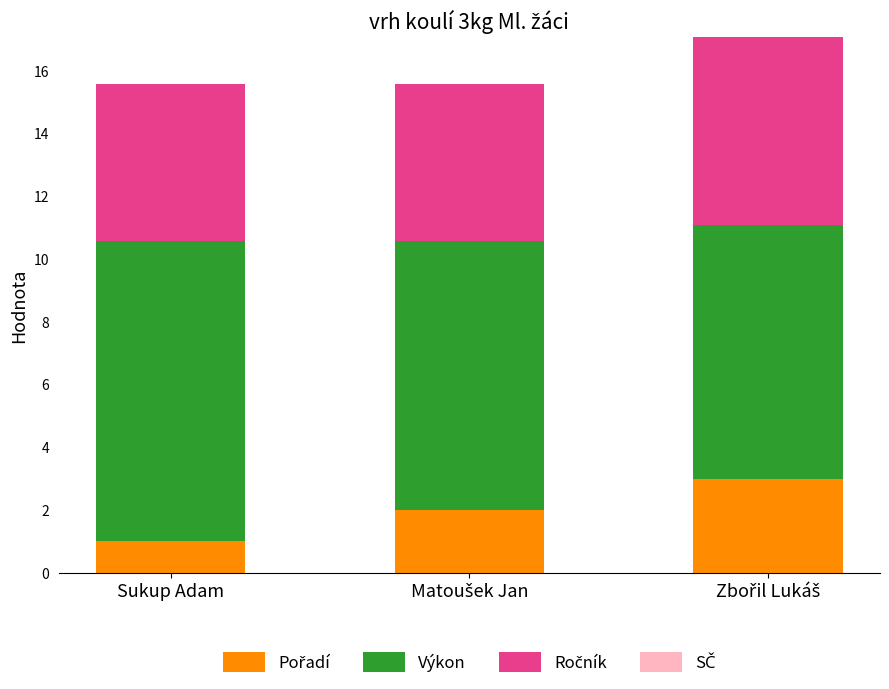

What is the total value across all series at Sukup Adam?

15.6